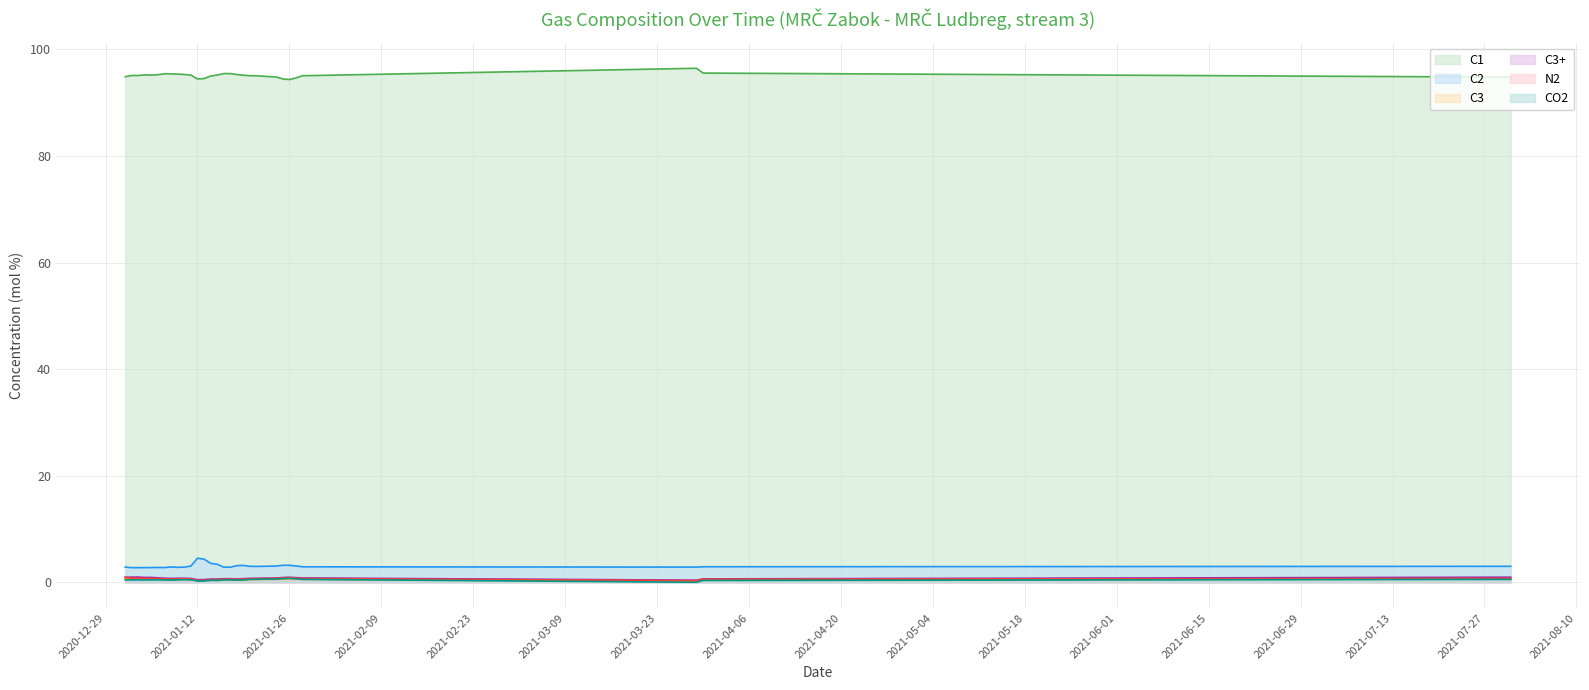

The value of C3 at 2021-01-26 is 0.7. True or false?

True